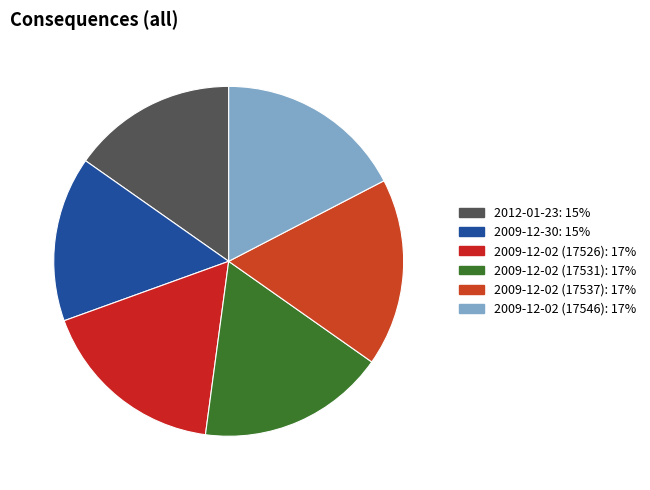

Does 2012-01-23 represent more than half of the total?

No